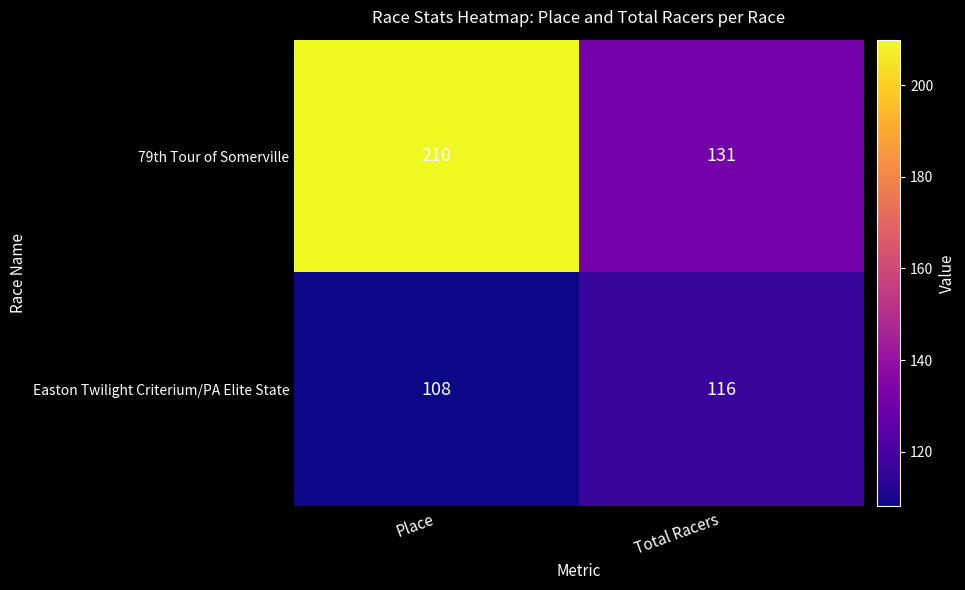

Reading right to left, what are all the values shown in this chart?

79th Tour of Somerville: Total Racers=131	Place=210
Easton Twilight Criterium/PA Elite State: Total Racers=116	Place=108